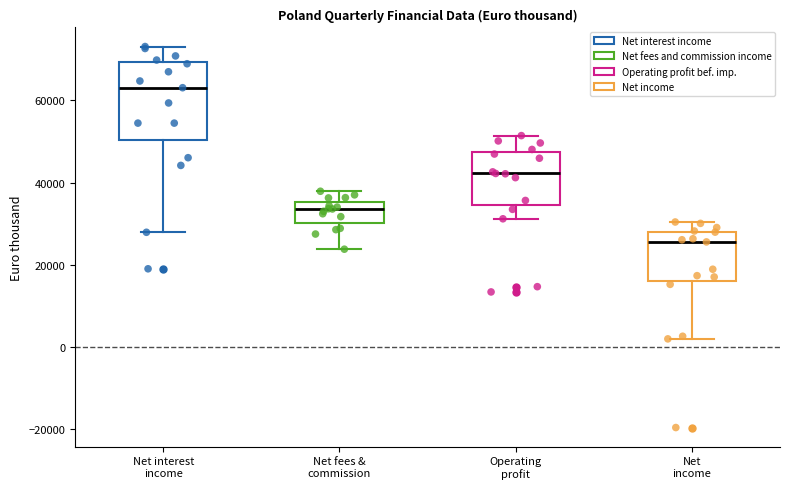

Reading left to right, read every box against the y-axis: the position of its median line, the range the box covers, and the ends of its whiskers. The values are not printed on the chart, so give them approximately, as read against the axis.

Net interest income: median 64000, box 50000 to 70000, whiskers 28000 to 74000
Net fees & commission: median 34000, box 30000 to 36000, whiskers 24000 to 38000
Operating profit: median 42000, box 34000 to 48000, whiskers 32000 to 52000
Net income: median 26000, box 16000 to 28000, whiskers 2000 to 30000